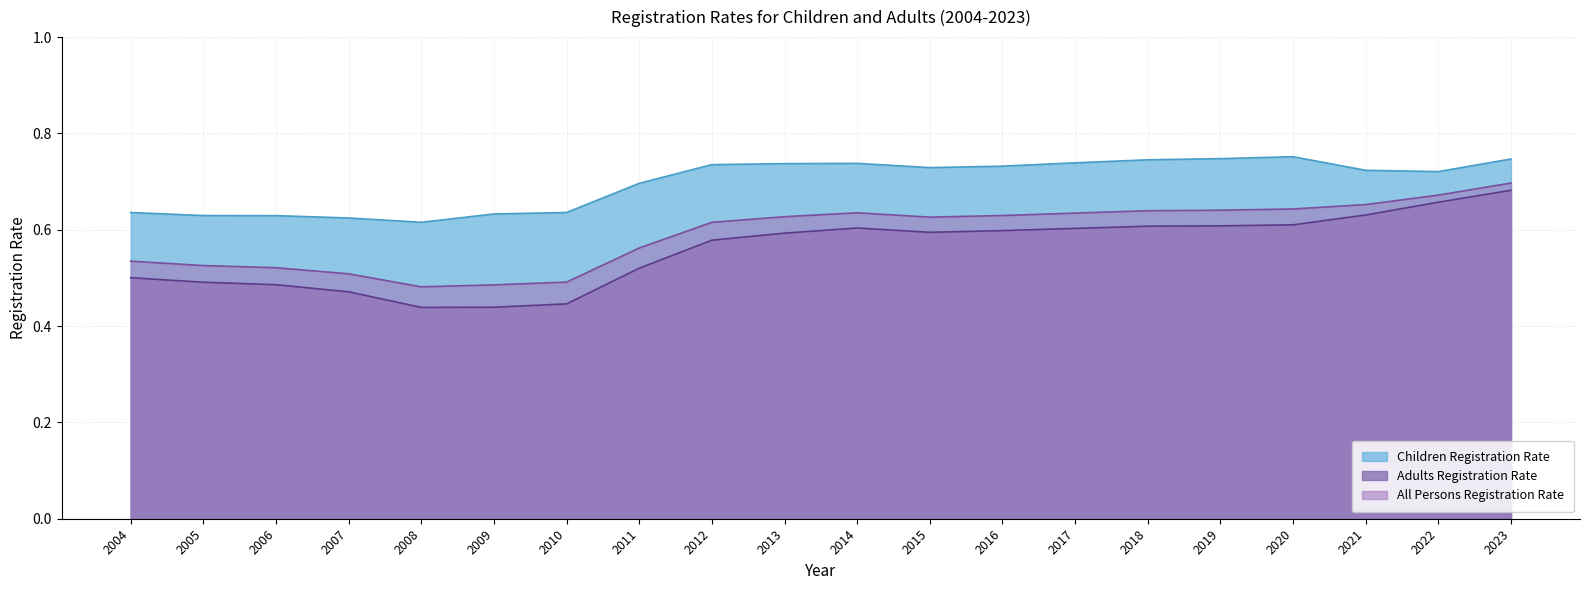

Reading left to right, list all the values displayed in this chart.

Children Registration Rate: 0.6	0.6	0.6	0.6	0.6	0.6	0.6	0.7	0.7	0.7	0.7	0.7	0.7	0.7	0.7	0.7	0.8	0.7	0.7	0.7
Adults Registration Rate: 0.5	0.5	0.5	0.5	0.4	0.4	0.4	0.5	0.6	0.6	0.6	0.6	0.6	0.6	0.6	0.6	0.6	0.6	0.7	0.7
All Persons Registration Rate: 0.5	0.5	0.5	0.5	0.5	0.5	0.5	0.6	0.6	0.6	0.6	0.6	0.6	0.6	0.6	0.6	0.6	0.7	0.7	0.7